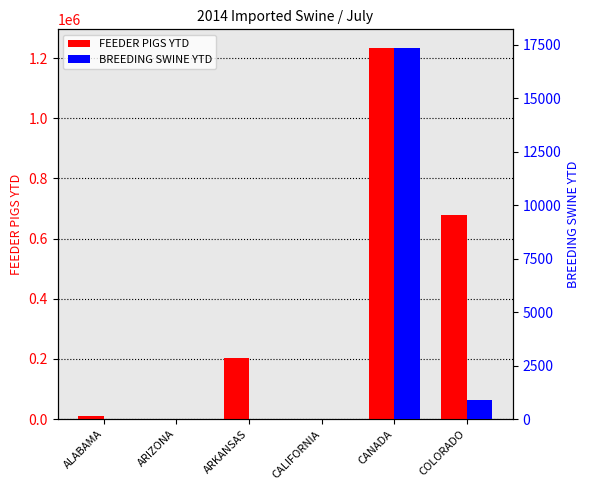

Is the value of FEEDER PIGS YTD at CALIFORNIA greater than the value of BREEDING SWINE YTD at CANADA?

No